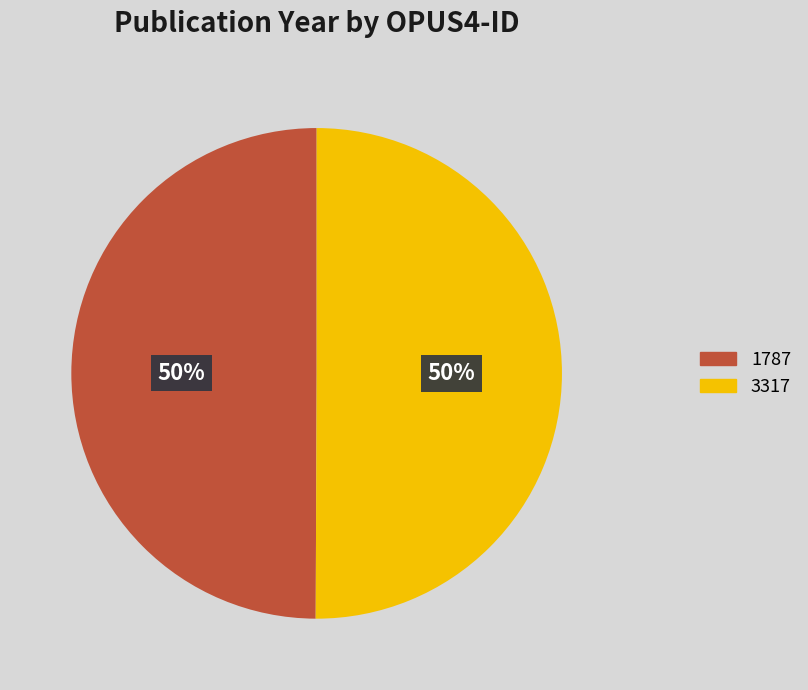

How many slices are in this pie chart?

2